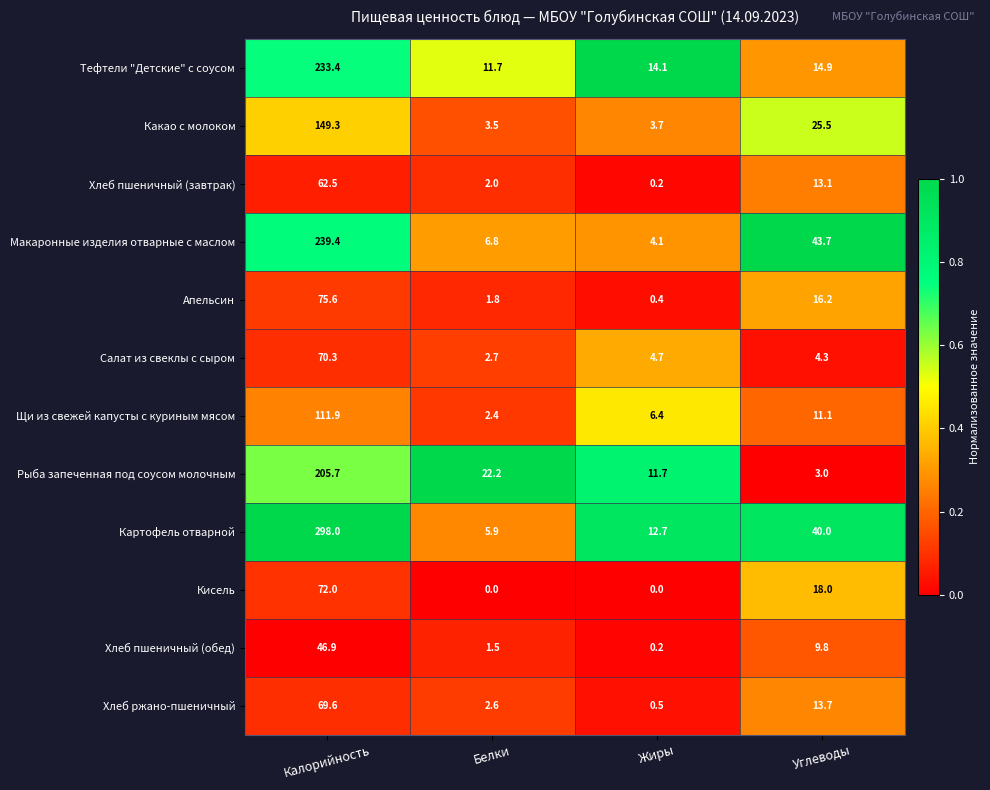

At which label does Салат из свеклы с сыром first exceed 4?

Калорийность